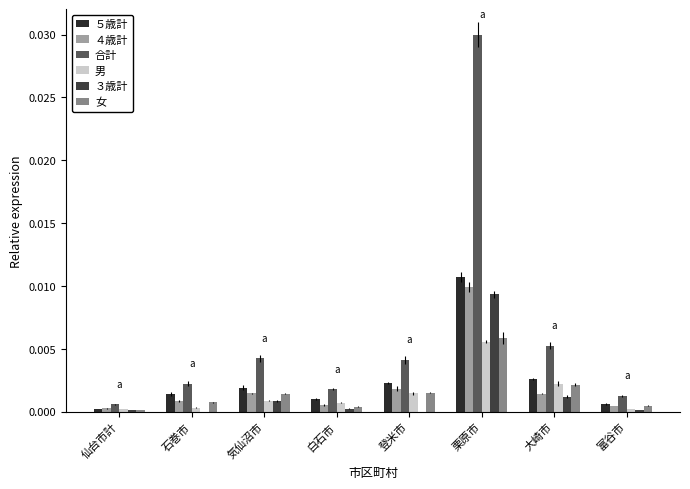

Between 栗原市 and 富谷市, which series saw the biggest shift?

合計